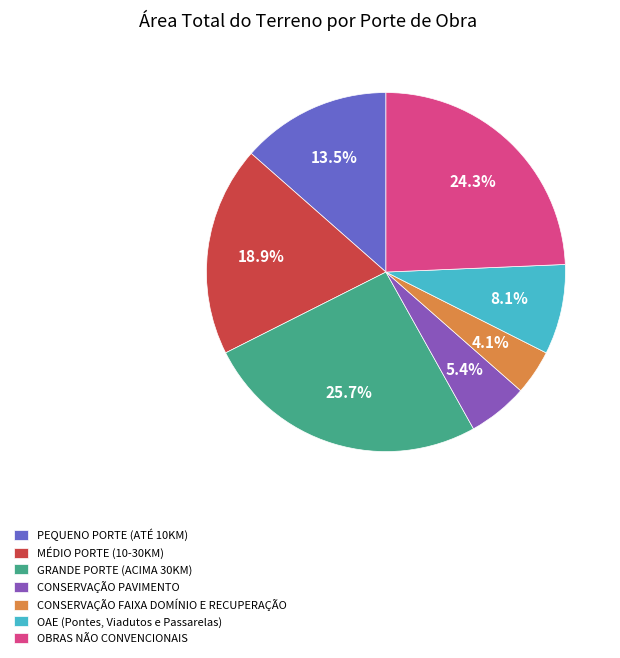

To the nearest percent, what is the difference between the PEQUENO PORTE (ATÉ 10KM) and MÉDIO PORTE (10-30KM) slice percentages?

5%